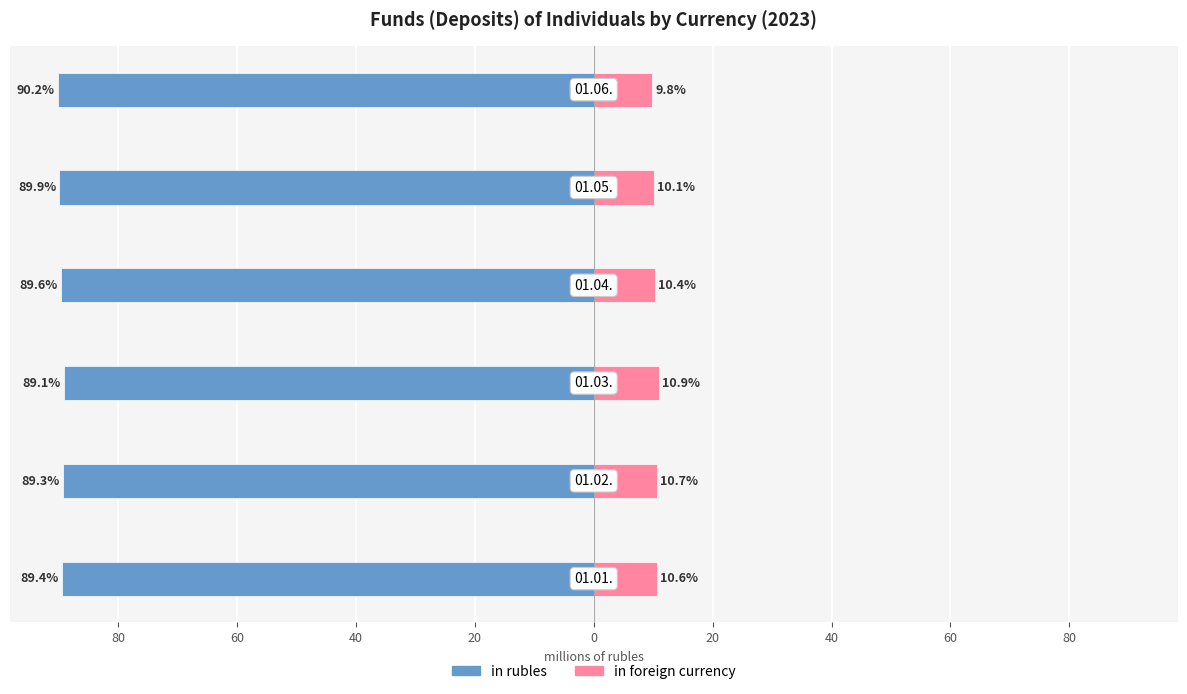

Between 60 and 40, which series saw the biggest shift?

in foreign currency